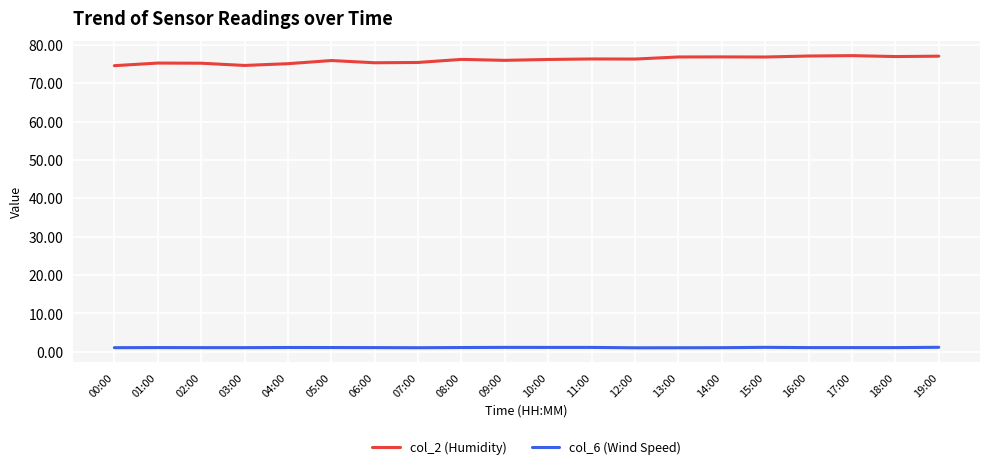

True or false: col_6 (Wind Speed) and col_2 (Humidity) intersect in this chart.

False